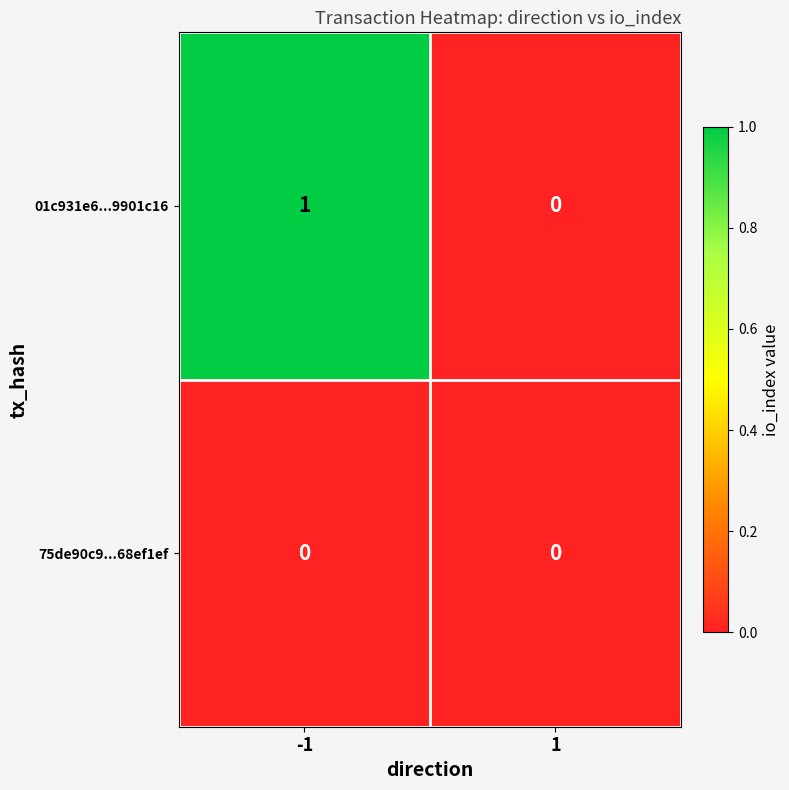

How many series are shown in this chart?

2